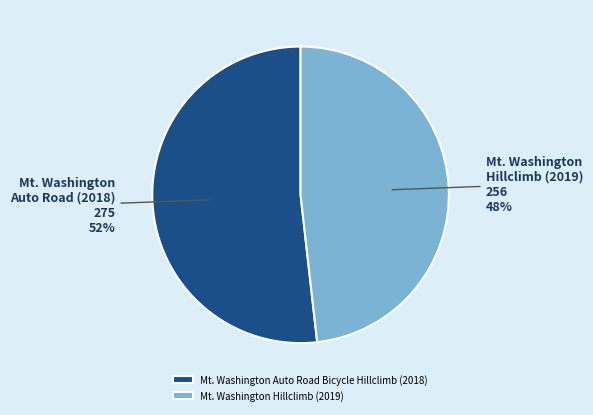

To the nearest percent, what is the difference between the Mt. Washington Auto Road Bicycle Hillclimb (2018) and Mt. Washington Hillclimb (2019) slice percentages?

4%